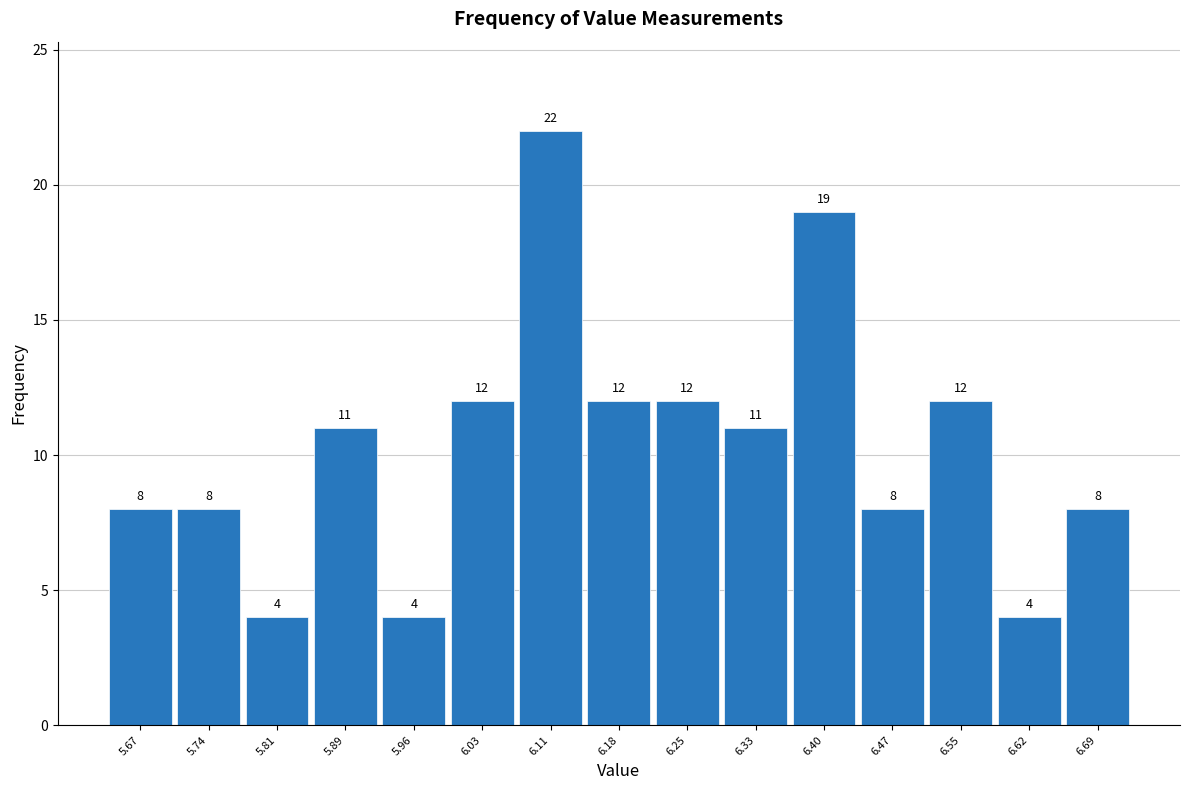

Reading left to right, list every bar in this chart as the range it spans on the x-axis followed by its height. The bar edges are not printed on the chart, so give them approximately, as read against the axis.

5.63 to 5.70: 8
5.70 to 5.78: 8
5.78 to 5.85: 4
5.85 to 5.92: 11
5.92 to 6.00: 4
6.00 to 6.07: 12
6.07 to 6.14: 22
6.14 to 6.22: 12
6.22 to 6.29: 12
6.29 to 6.36: 11
6.36 to 6.44: 19
6.44 to 6.51: 8
6.51 to 6.58: 12
6.58 to 6.66: 4
6.66 to 6.73: 8